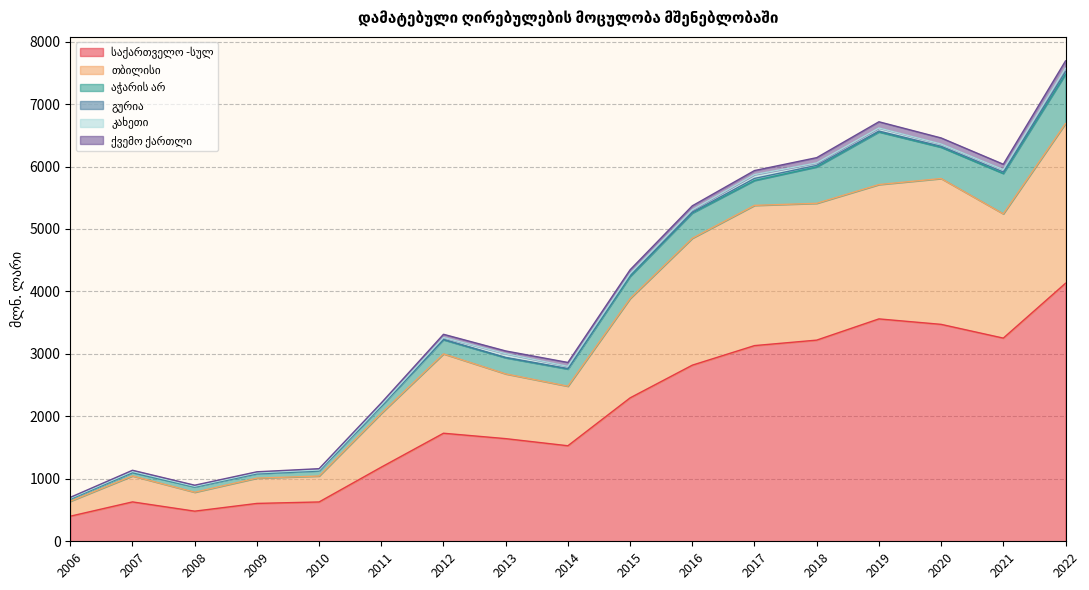

True or false: თბილისი and კახეთი intersect in this chart.

False